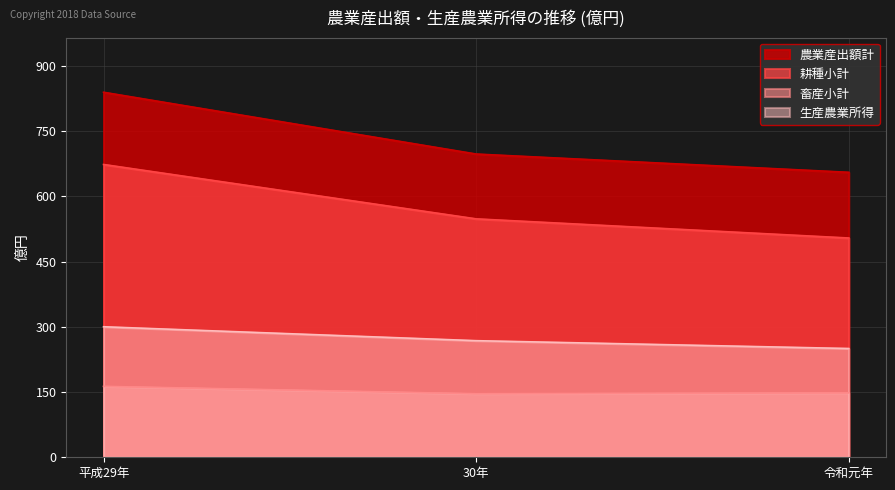

At which label does 農業産出額計 reach its peak?

平成29年